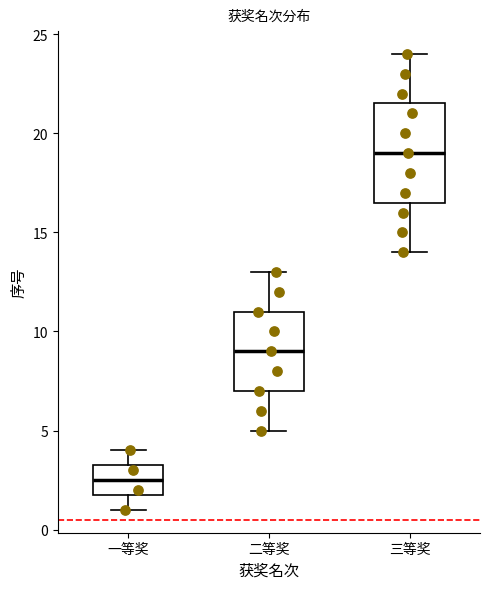

Reading left to right, transcribe this box plot: for each box, give where its median line is, the range the box spans, and where its two whiskers end, as read against the y-axis. The values are not printed on the chart, so give them approximately, as read against the axis.

一等奖: median 2.5, box 2.0 to 3.5, whiskers 1.0 to 4.0
二等奖: median 9.0, box 7.0 to 11.0, whiskers 5.0 to 13.0
三等奖: median 19.0, box 16.5 to 21.5, whiskers 14.0 to 24.0